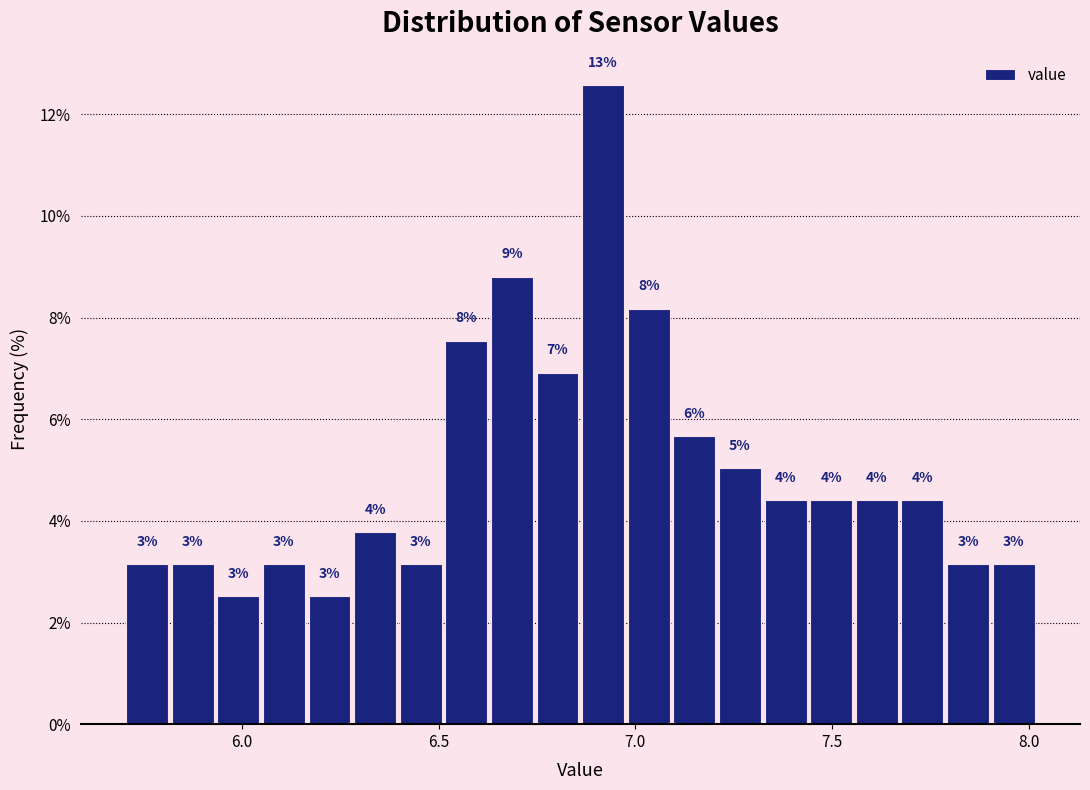

Read against the x-axis, roughly where is the centre of the tallest bar?

6.90